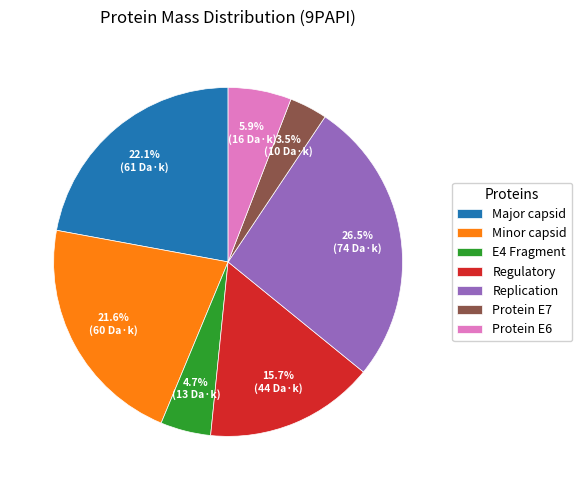

Does E4 Fragment account for over 50% of the chart?

No